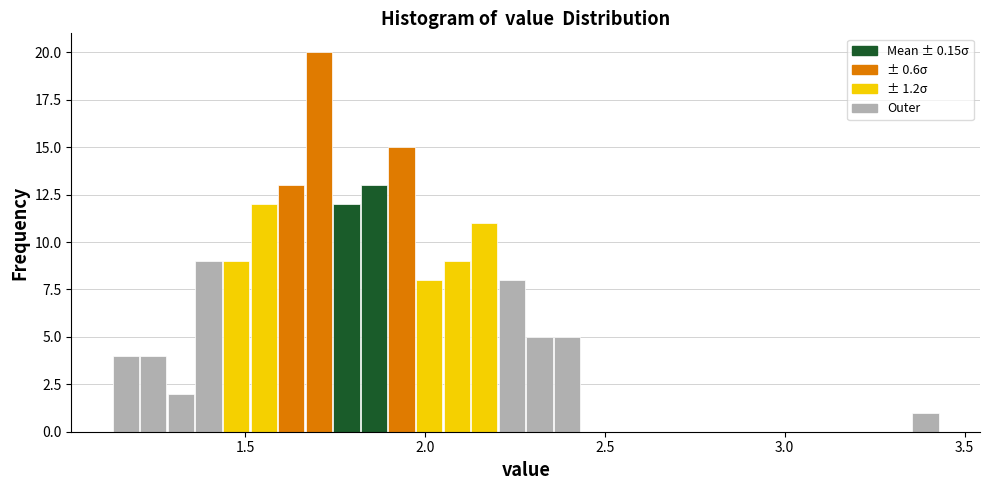

Read against the x-axis, roughly where is the centre of the tallest bar?

1.70